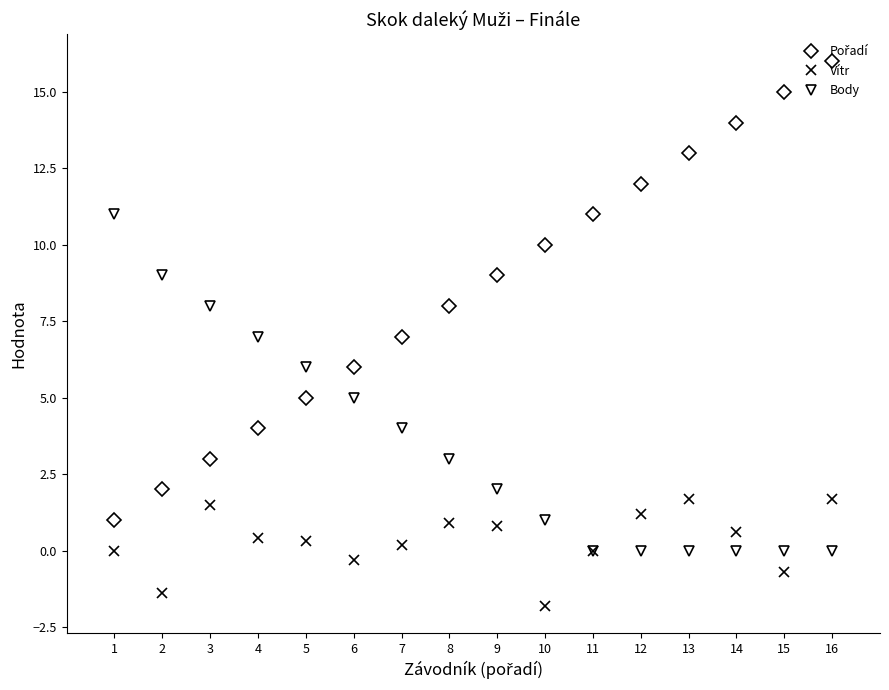

What is the spread (max minus min) of values at 13?

13.0